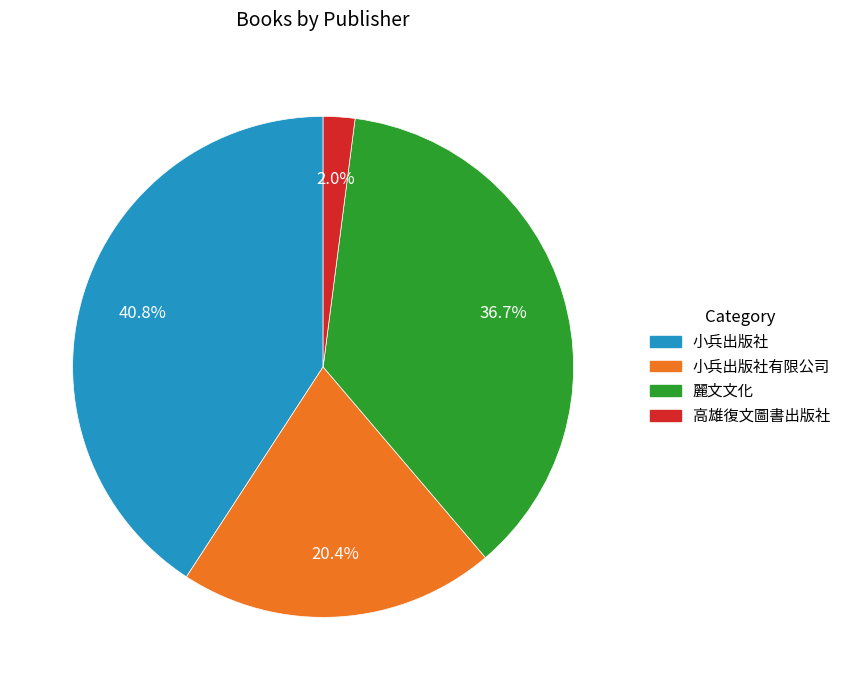

Does any single category account for the majority?

No